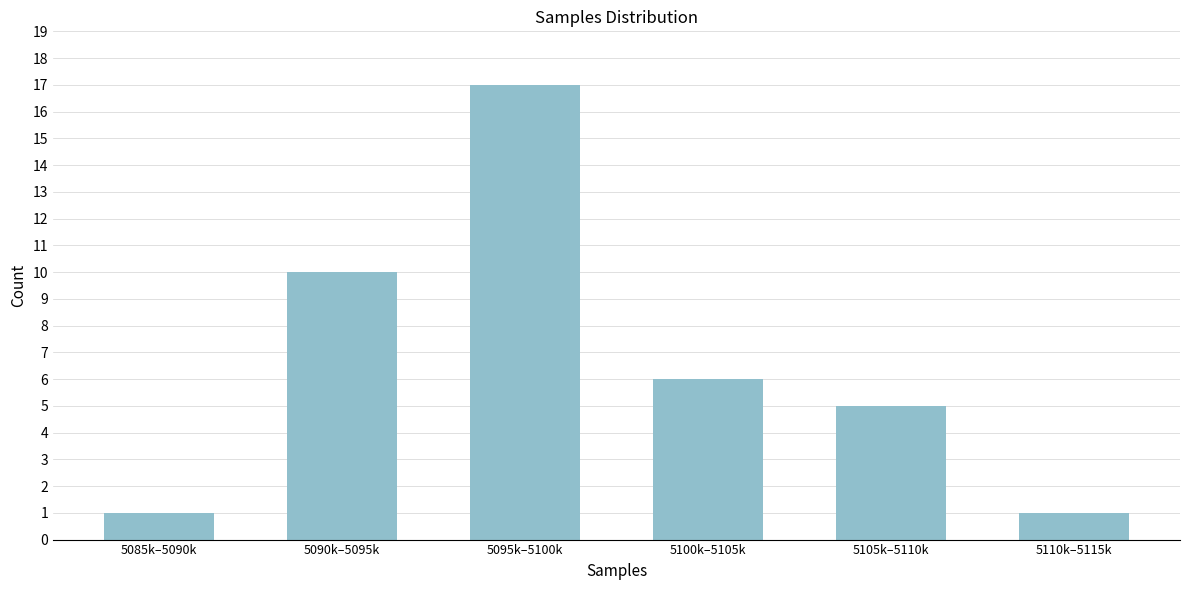

Reading left to right, extract all data points from this chart.

1	10	17	6	5	1